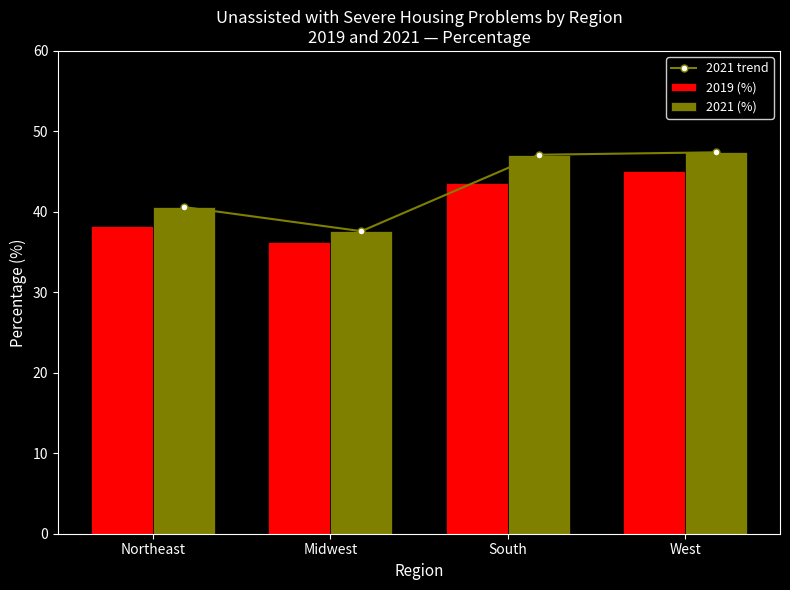

What is the average value of the 2019 (%) series?

40.8